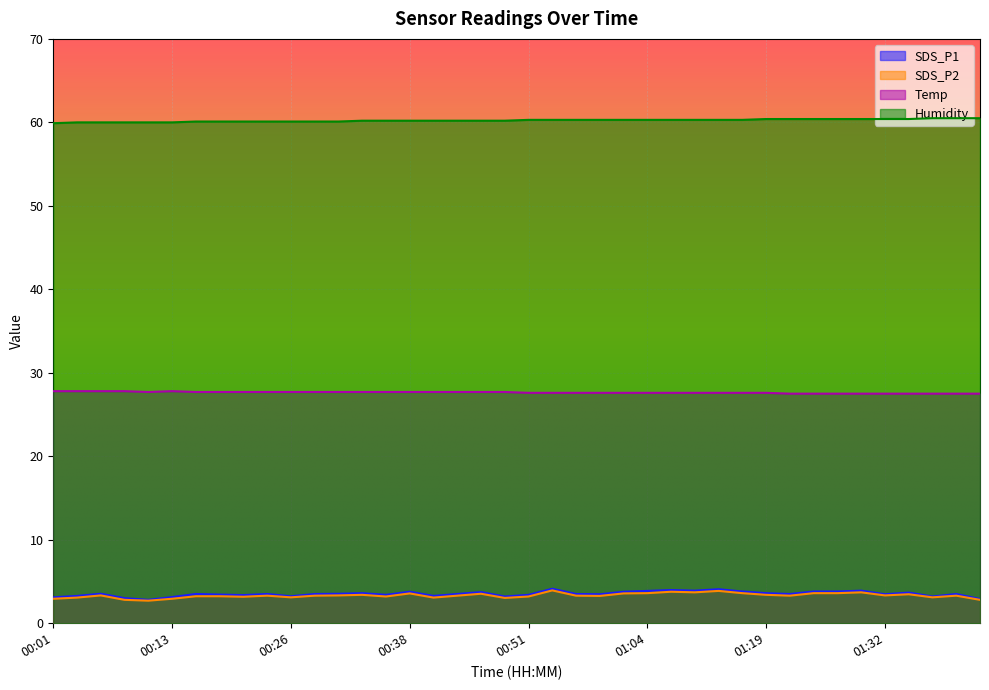

Is it true that Humidity equals 60.0 at 00:03?

True